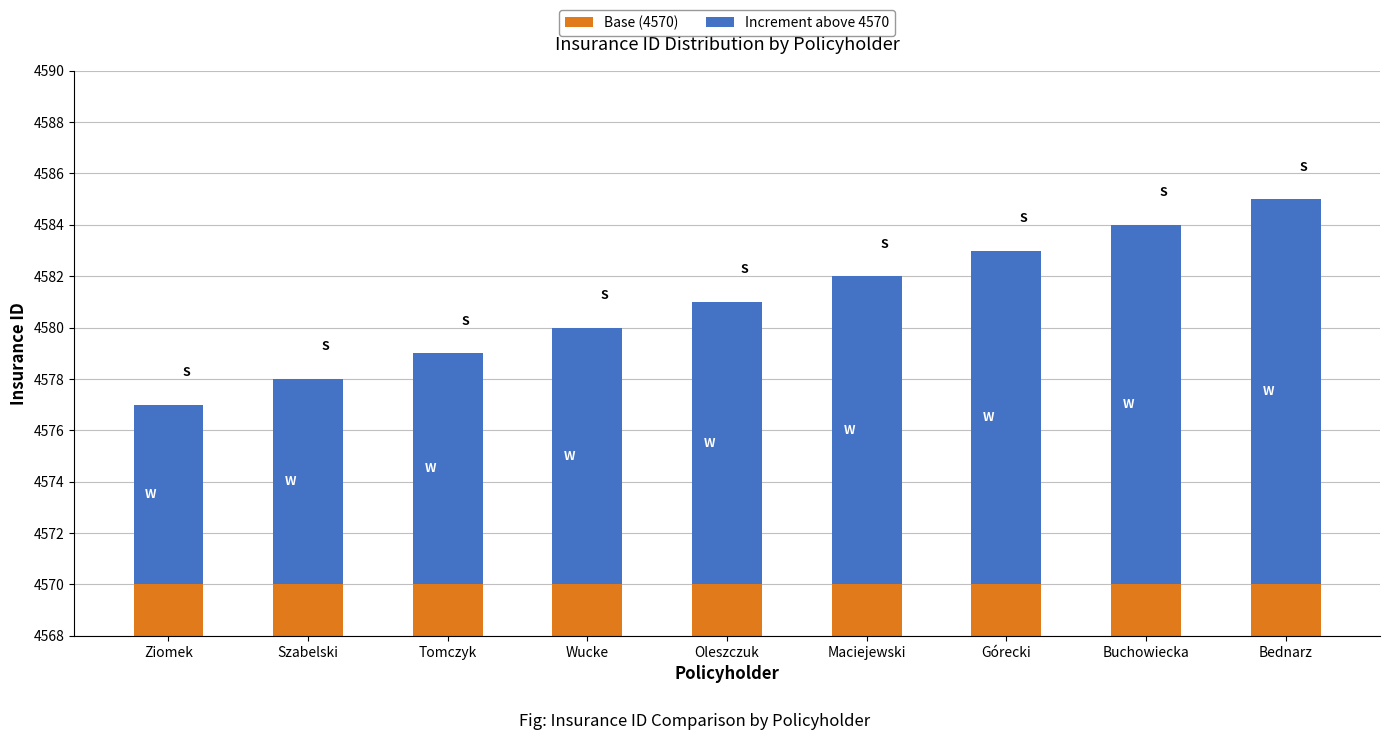

How many groups of bars are there?

9